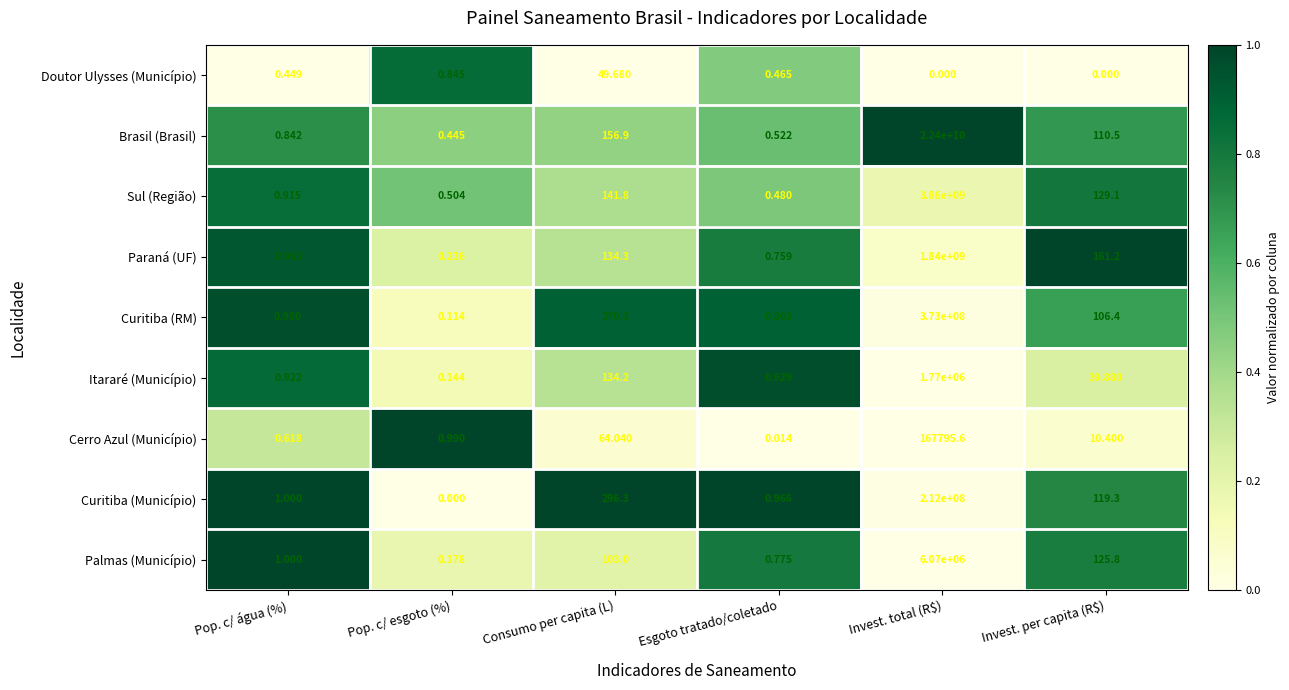

Between Consumo per capita (L) and Esgoto tratado/coletado, which series saw the biggest shift?

Curitiba (Município)